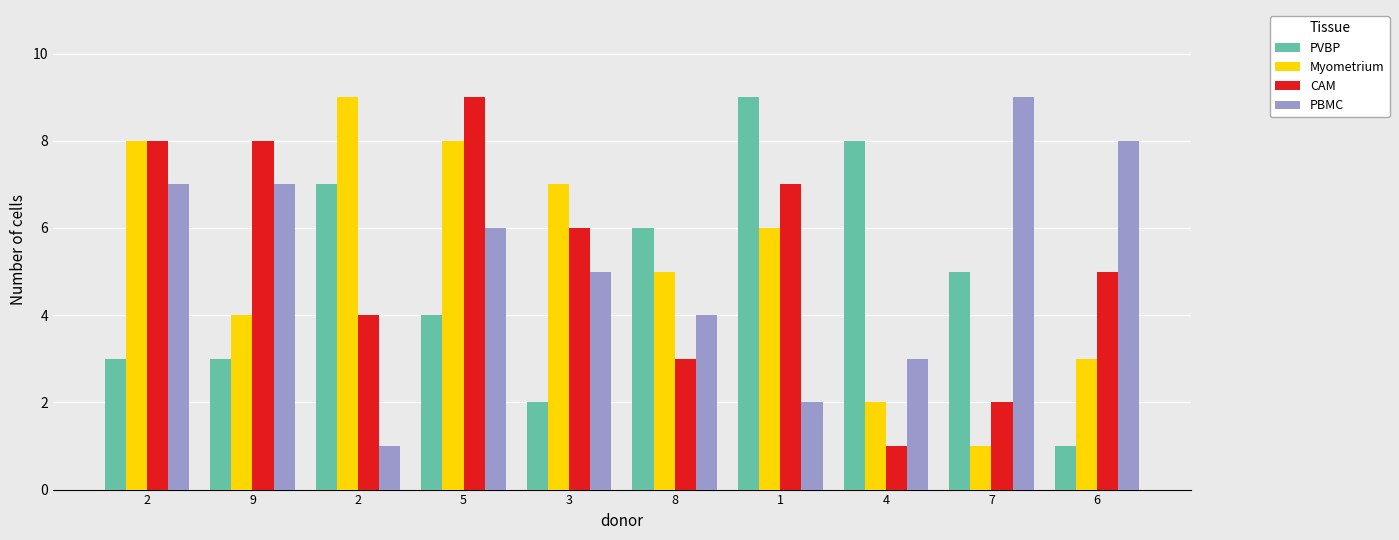

How many bars are there in each group?

4